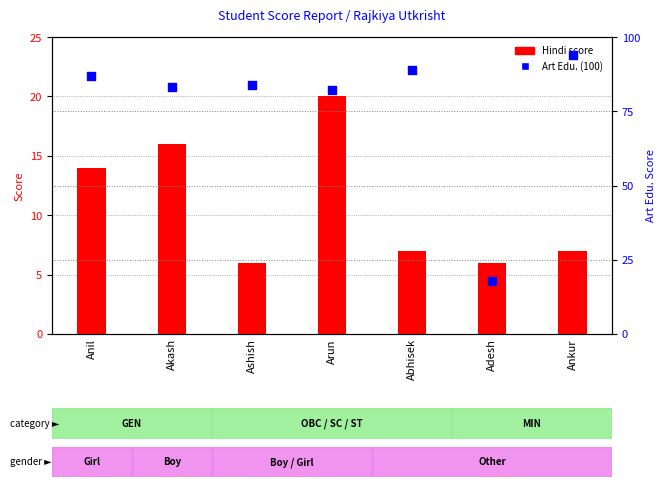

Is the value of Art Edu. (100) at Akash greater than the value of Hindi (20) at Akash?

Yes